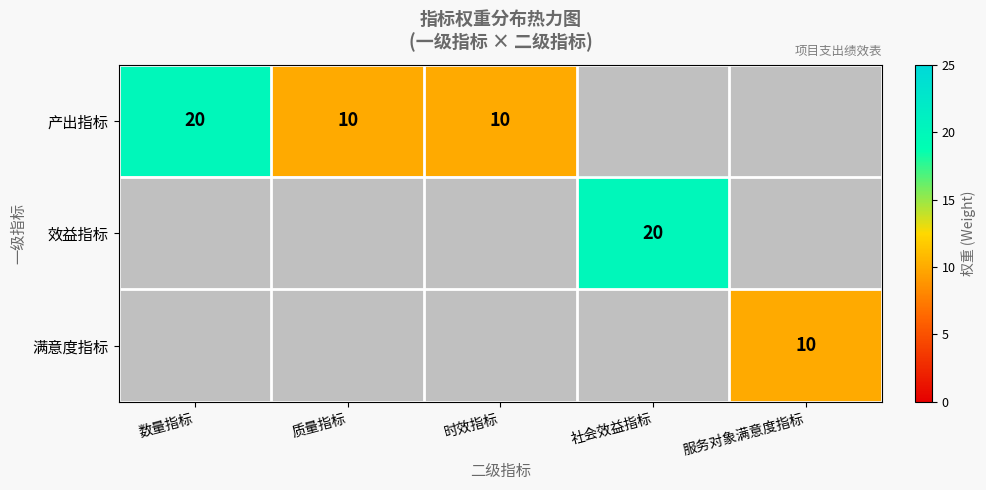

What is the difference between the 产出指标 values at 数量指标 and 质量指标?

10